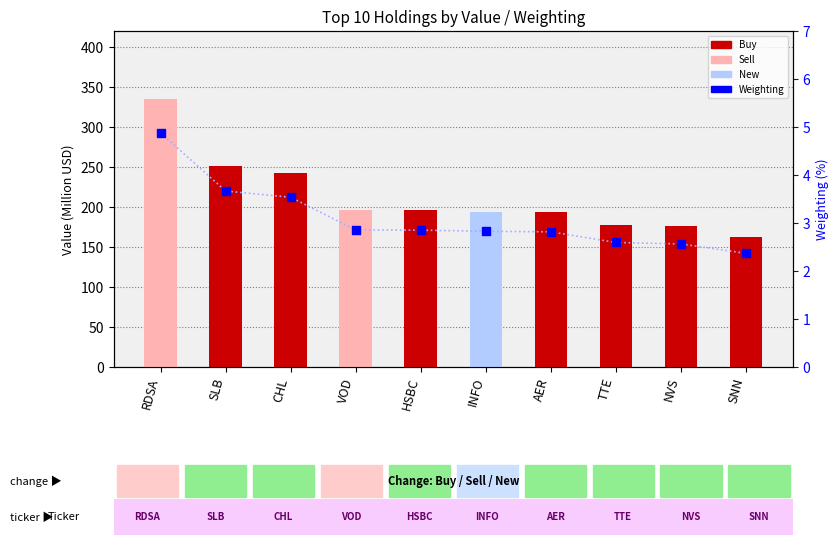

At which category is the sum across all series the highest?

RDSA